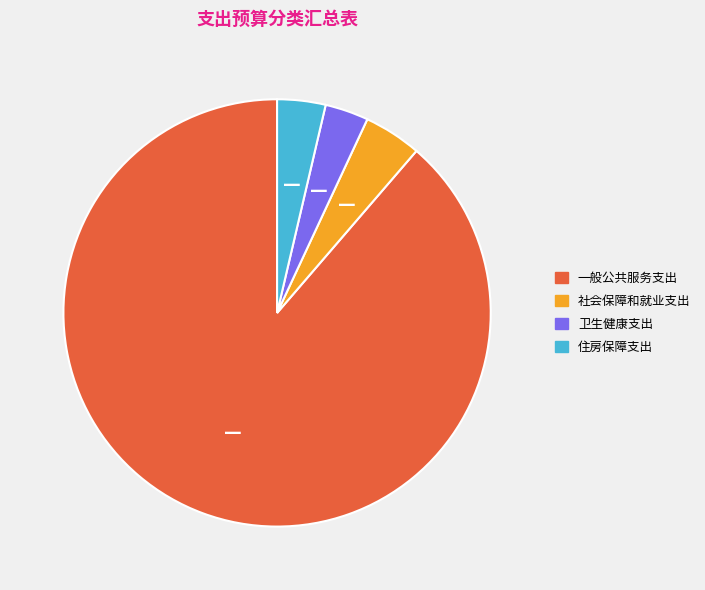

Which slice represents more than half of the pie?

一般公共服务支出